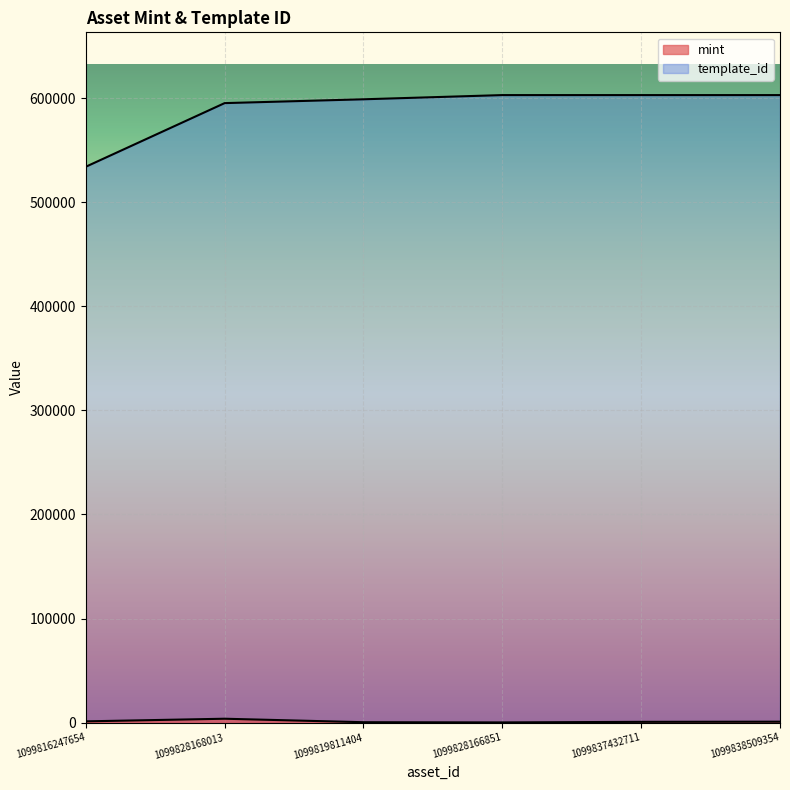

Is the value of mint at 1099828166851 greater than the value of template_id at 1099816247654?

No